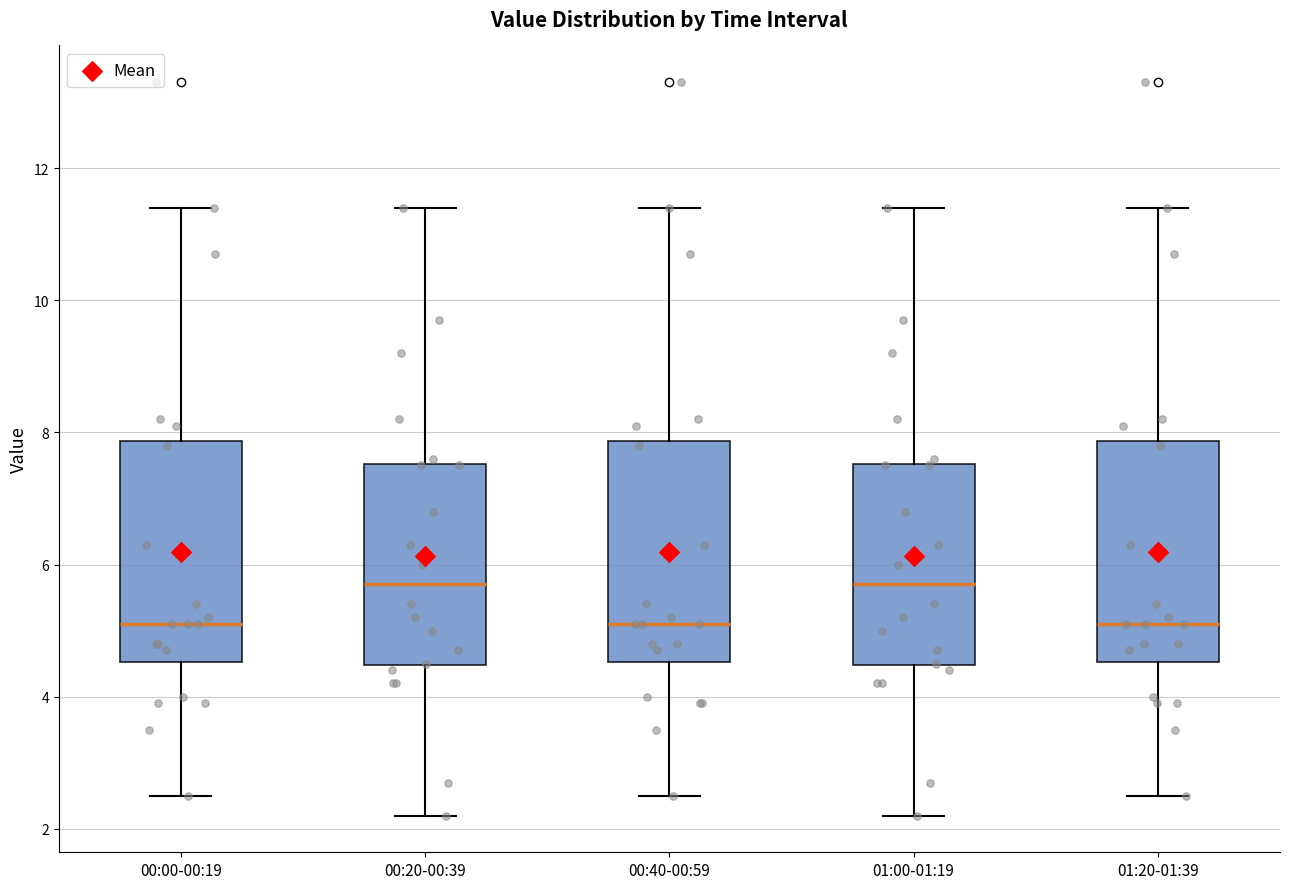

Reading left to right, read every box against the y-axis: the position of its median line, the range the box covers, and the ends of its whiskers. The values are not printed on the chart, so give them approximately, as read against the axis.

00:00-00:19: median 5.2, box 4.6 to 7.8, whiskers 2.6 to 11.4
00:20-00:39: median 5.8, box 4.4 to 7.6, whiskers 2.2 to 11.4
00:40-00:59: median 5.2, box 4.6 to 7.8, whiskers 2.6 to 11.4
01:00-01:19: median 5.8, box 4.4 to 7.6, whiskers 2.2 to 11.4
01:20-01:39: median 5.2, box 4.6 to 7.8, whiskers 2.6 to 11.4